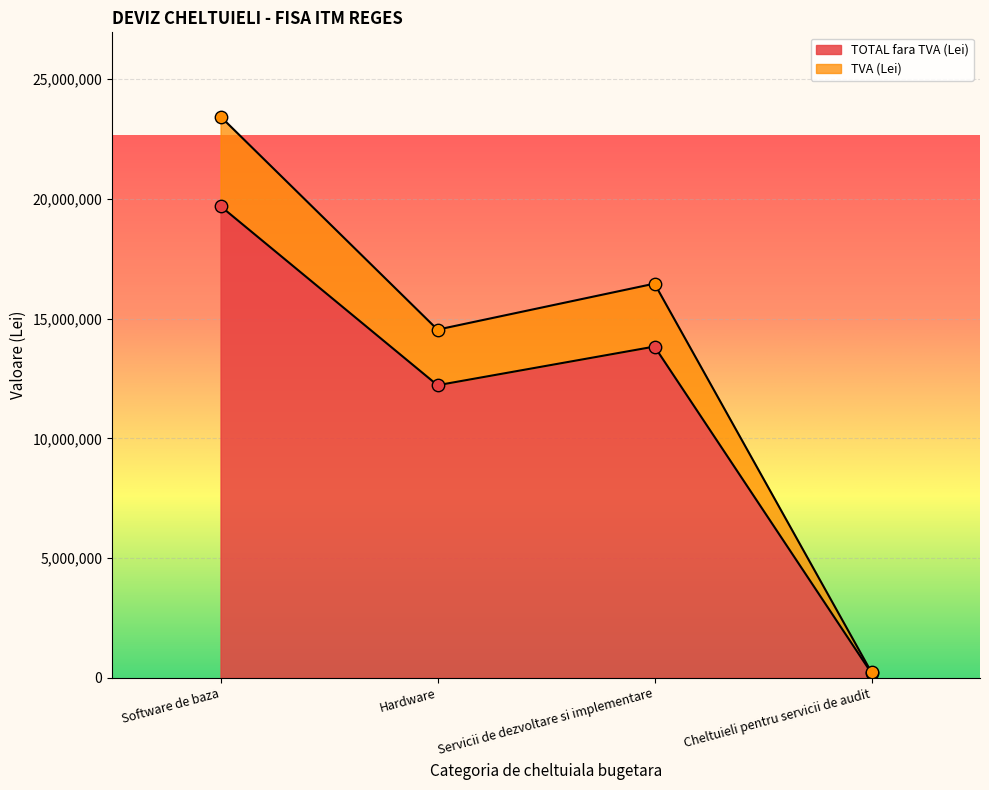

Which series has the widest spread of Y values?

TVA (Lei)